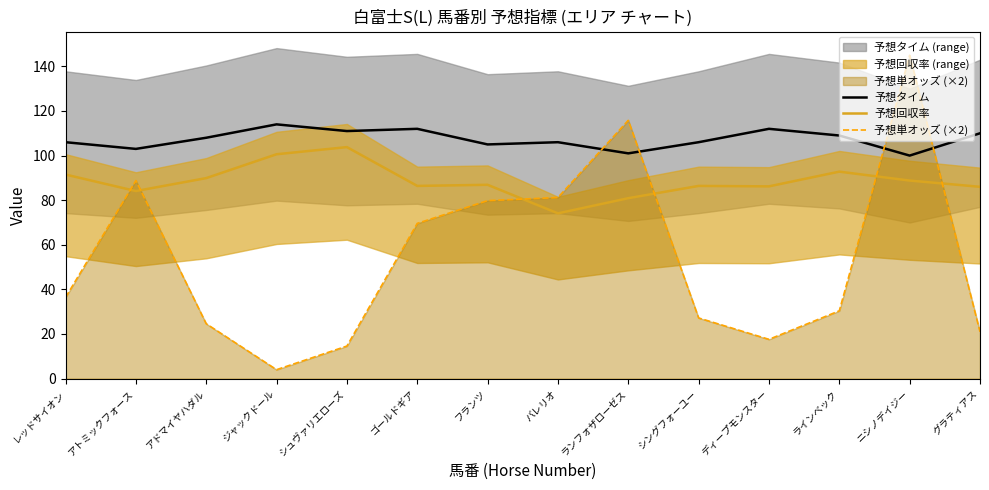

At how many categories does at least one series exceed 26?

14